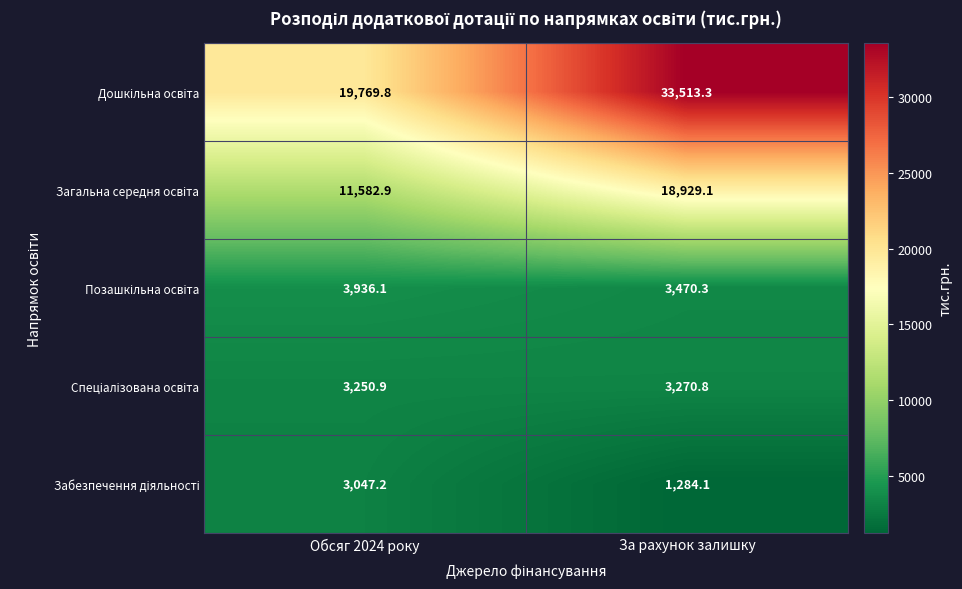

At which category is the sum across all series the highest?

За рахунок залишку